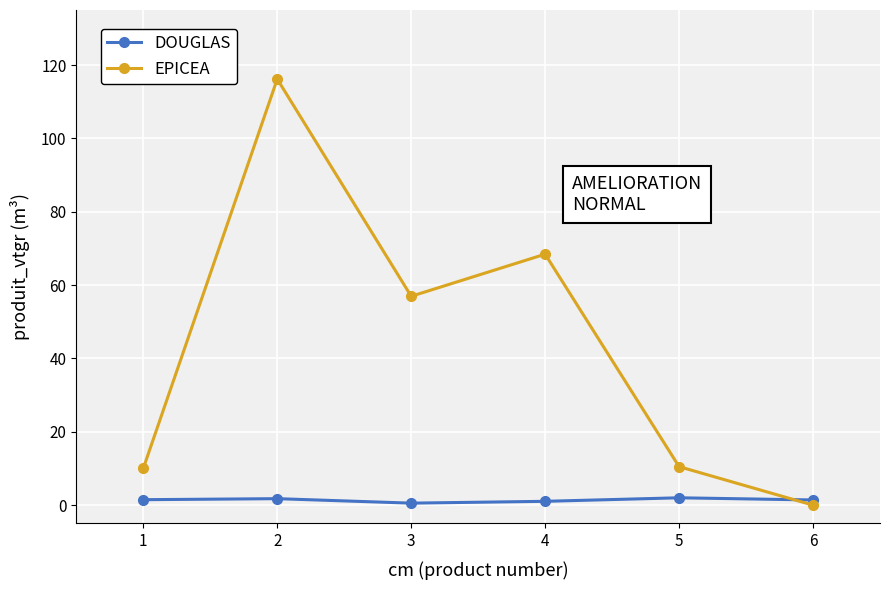

What is the spread (max minus min) of values at 6?

1.4